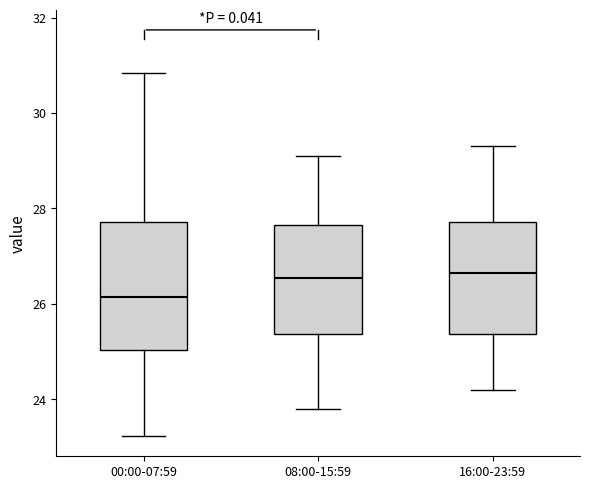

Reading left to right, read every box against the y-axis: the position of its median line, the range the box covers, and the ends of its whiskers. The values are not printed on the chart, so give them approximately, as read against the axis.

00:00-07:59: median 26.2, box 25.0 to 27.8, whiskers 23.2 to 30.8
08:00-15:59: median 26.6, box 25.4 to 27.6, whiskers 23.8 to 29.2
16:00-23:59: median 26.6, box 25.4 to 27.8, whiskers 24.2 to 29.4